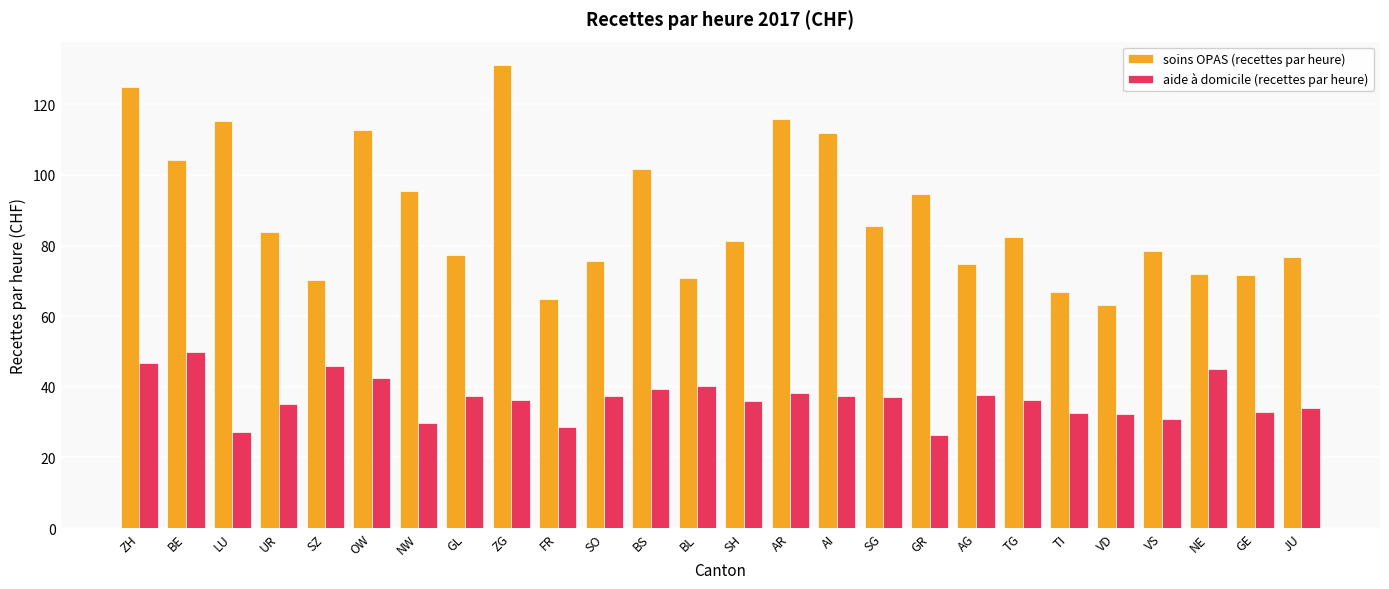

What is the difference between the soins OPAS (recettes par heure) values at GE and VS?

6.9